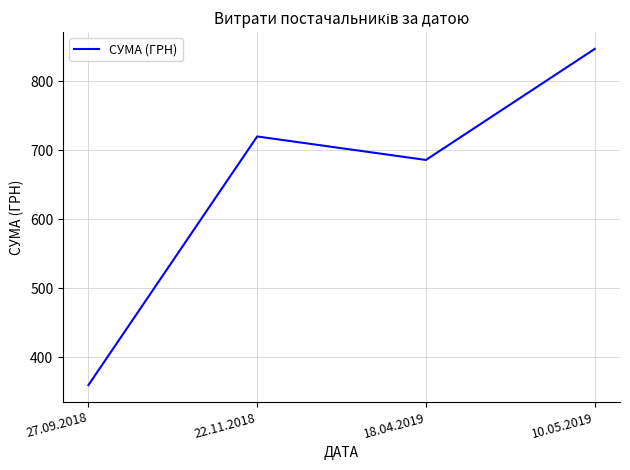

What is the sum of the values at 18.04.2019 and 27.09.2018?

1046.0